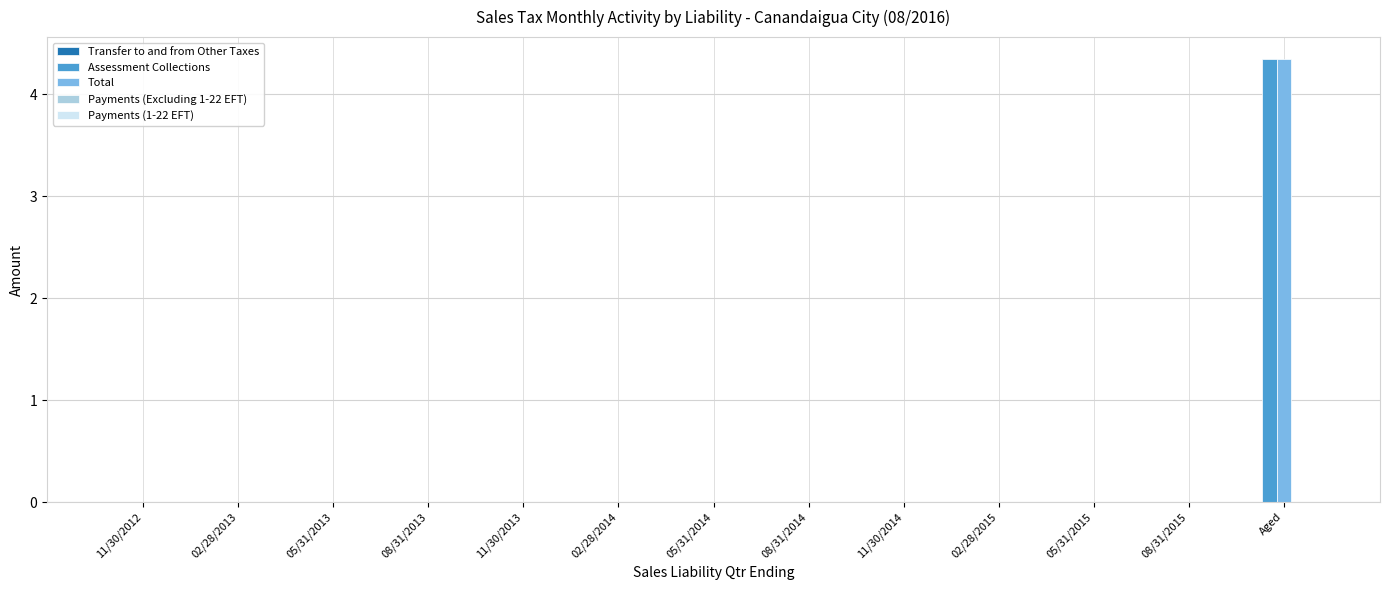

How many groups of bars are there?

13